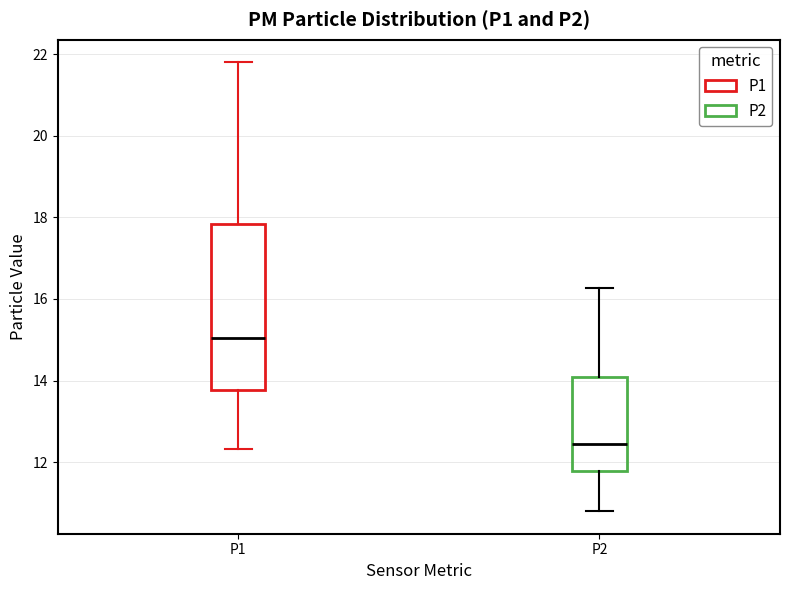

Reading left to right, read every box against the y-axis: the position of its median line, the range the box covers, and the ends of its whiskers. The values are not printed on the chart, so give them approximately, as read against the axis.

P1: median 15.0, box 13.8 to 17.8, whiskers 12.4 to 21.8
P2: median 12.4, box 11.8 to 14.0, whiskers 10.8 to 16.2